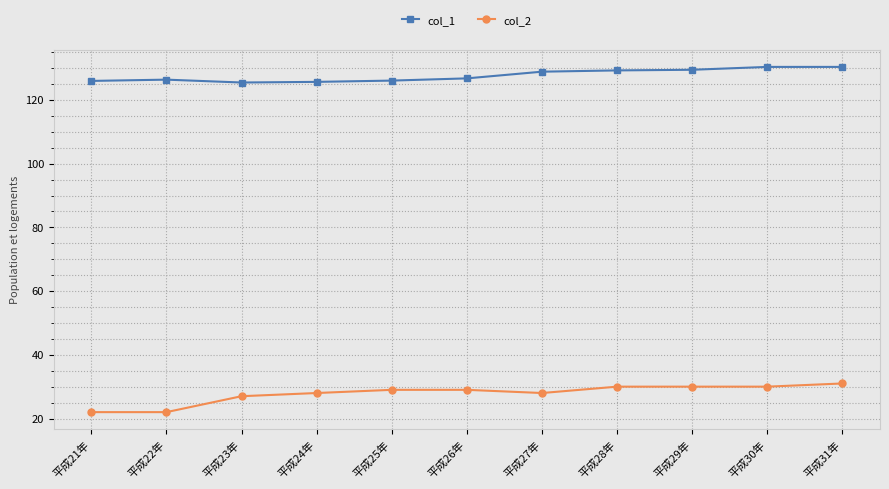

What is the value of the col_2 point at the 8th from the left?

30.0